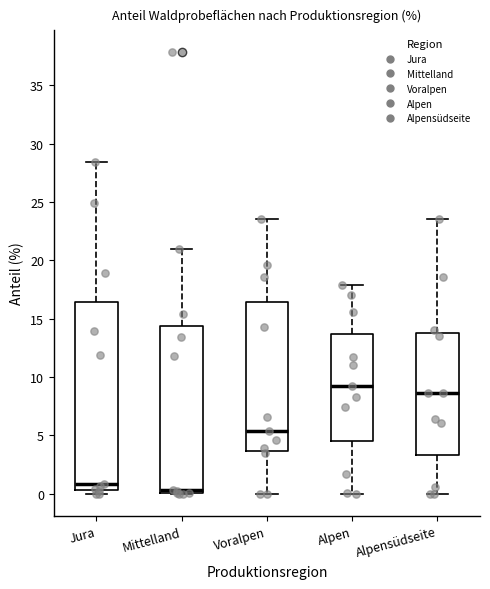

Reading left to right, read every box against the y-axis: the position of its median line, the range the box covers, and the ends of its whiskers. The values are not printed on the chart, so give them approximately, as read against the axis.

Jura: median 1.0, box 0.5 to 16.5, whiskers 0.0 to 28.5
Mittelland: median 0.5, box 0.0 to 14.5, whiskers 0.0 to 21.0
Voralpen: median 5.5, box 3.5 to 16.5, whiskers 0.0 to 23.5
Alpen: median 9.0, box 4.5 to 13.5, whiskers 0.0 to 18.0
Alpensüdseite: median 8.5, box 3.5 to 14.0, whiskers 0.0 to 23.5